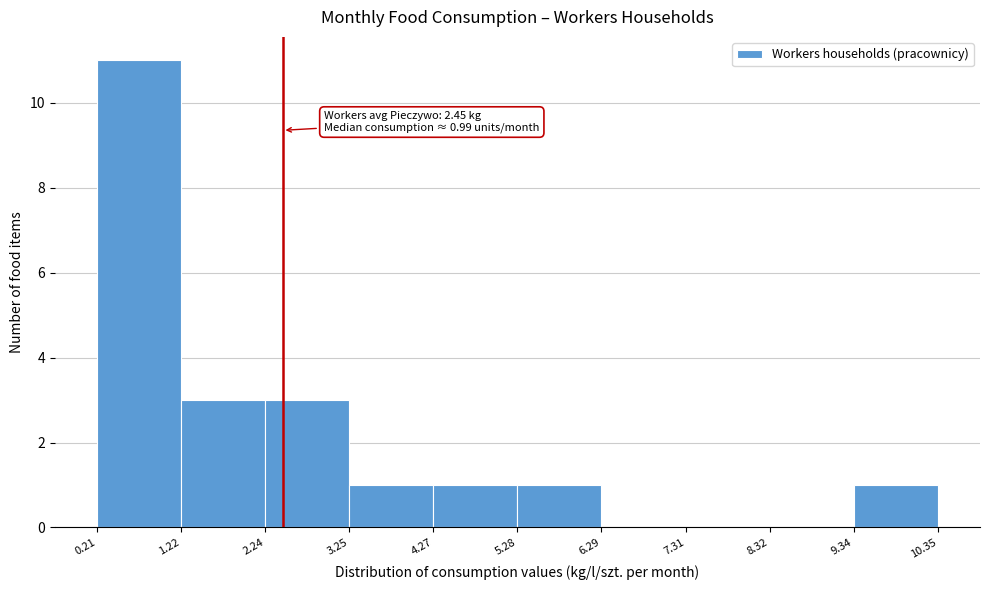

Which range on the x-axis has the tallest bar?

0.21 to 1.22